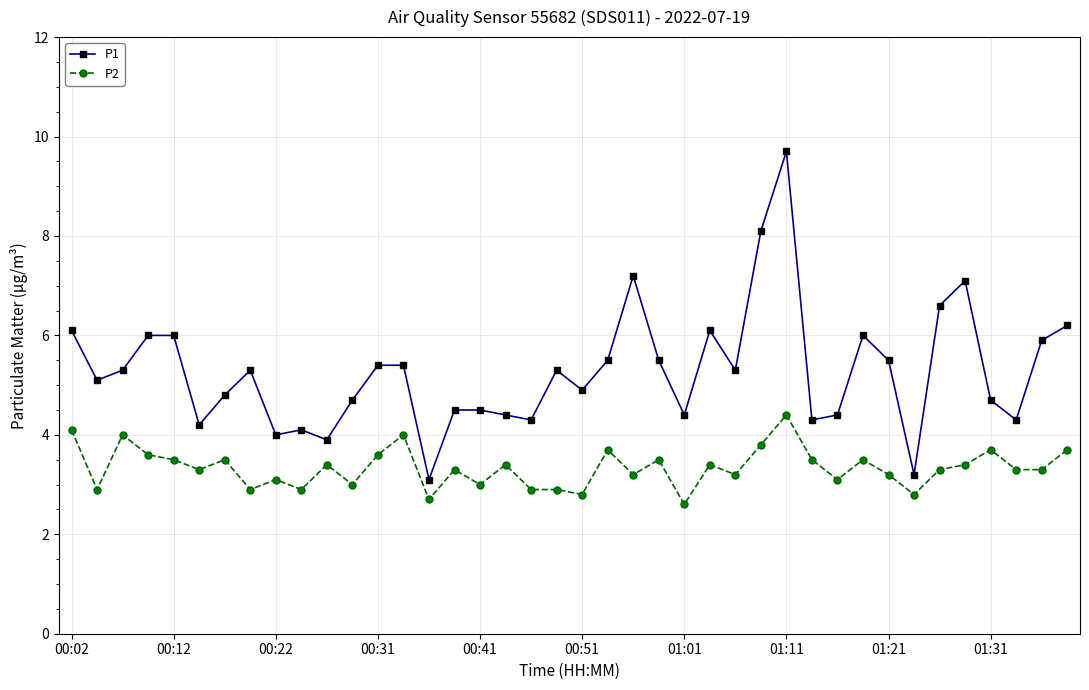

Which series has the largest total across all categories?

P1